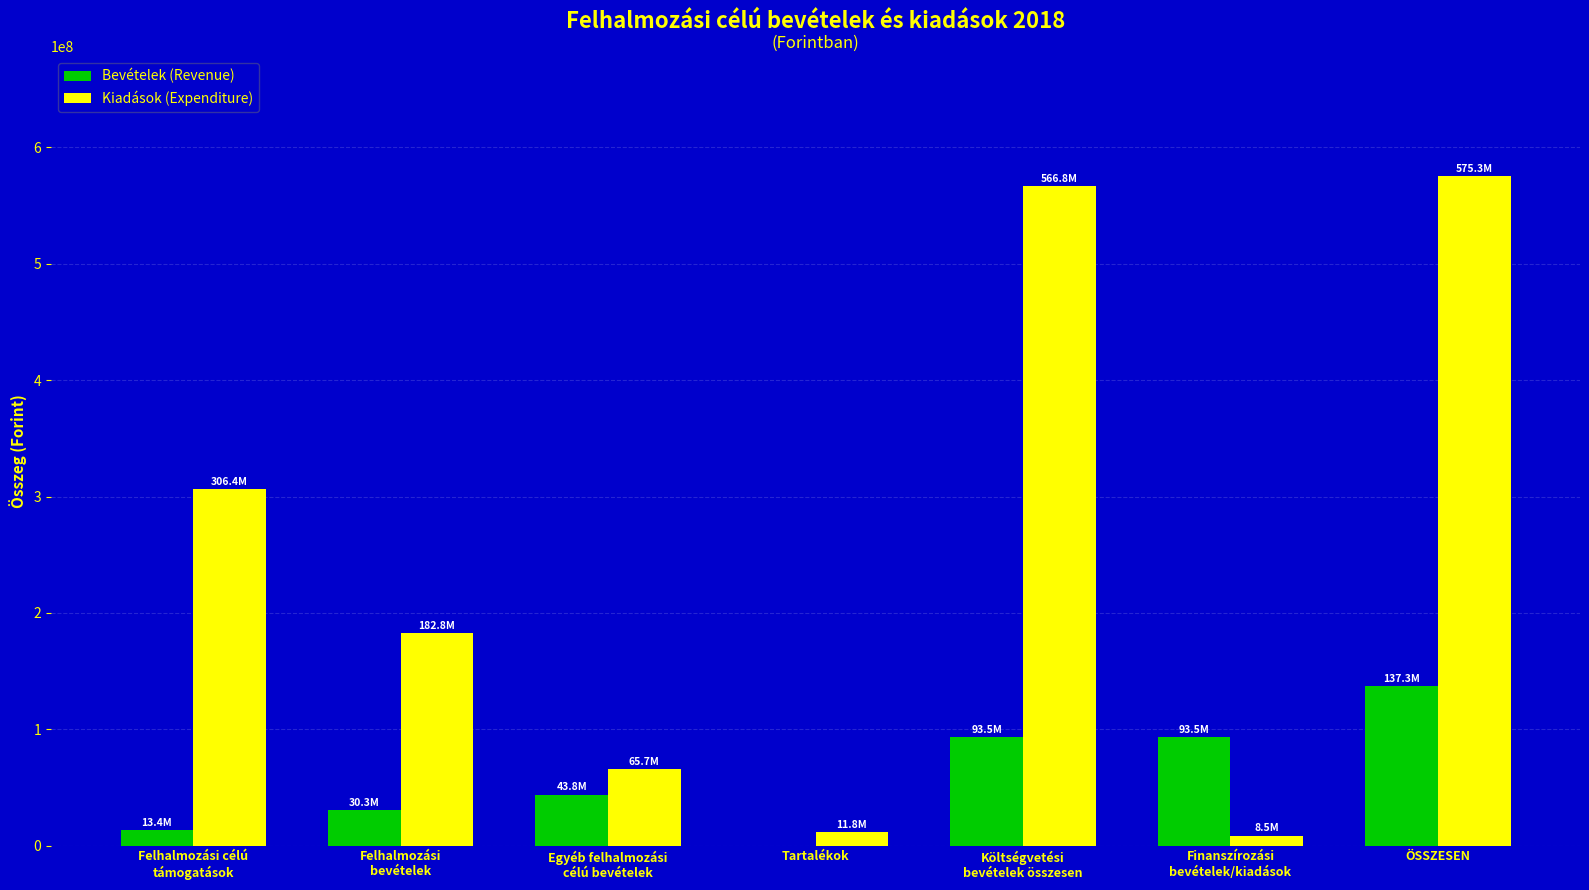

True or false: Bevételek (Revenue) has a value of 30332500 at Felhalmozási
bevételek.

True